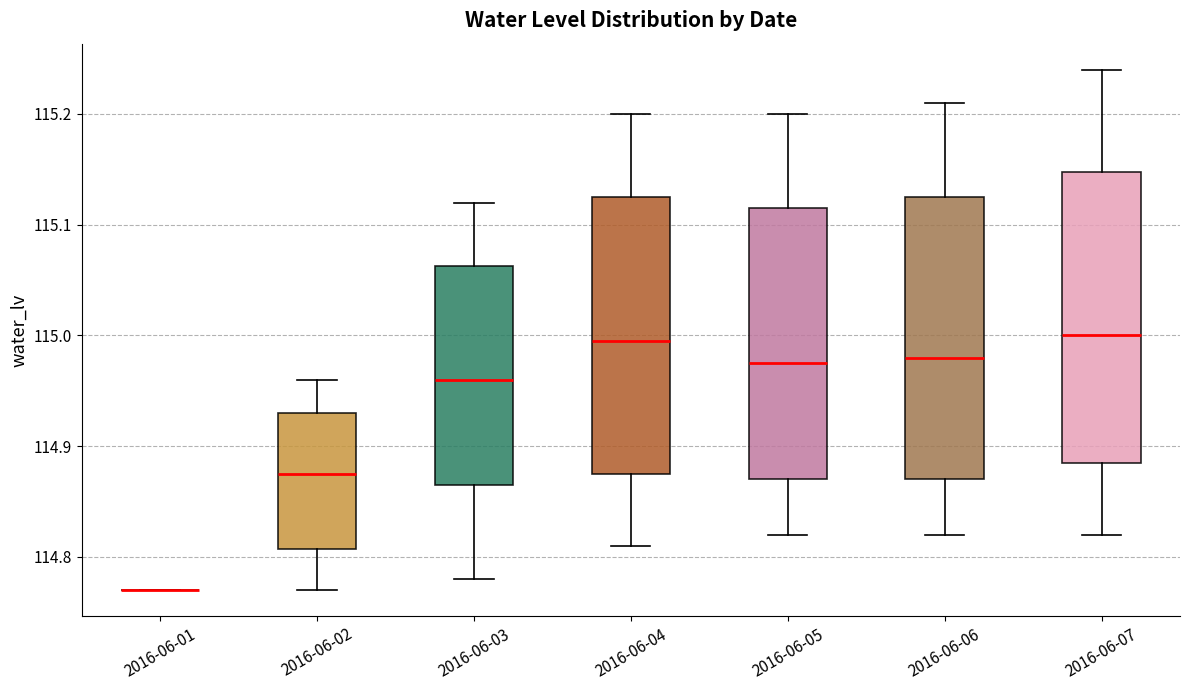

Reading left to right, transcribe this box plot: for each box, give where its median line is, the range the box spans, and where its two whiskers end, as read against the y-axis. The values are not printed on the chart, so give them approximately, as read against the axis.

2016-06-01: box collapsed to a line at 114.77, whiskers 114.77 to 114.77
2016-06-02: median 114.88, box 114.81 to 114.93, whiskers 114.77 to 114.96
2016-06-03: median 114.96, box 114.87 to 115.06, whiskers 114.78 to 115.12
2016-06-04: median 115.00, box 114.88 to 115.13, whiskers 114.81 to 115.20
2016-06-05: median 114.98, box 114.87 to 115.12, whiskers 114.82 to 115.20
2016-06-06: median 114.98, box 114.87 to 115.13, whiskers 114.82 to 115.21
2016-06-07: median 115.00, box 114.89 to 115.15, whiskers 114.82 to 115.24